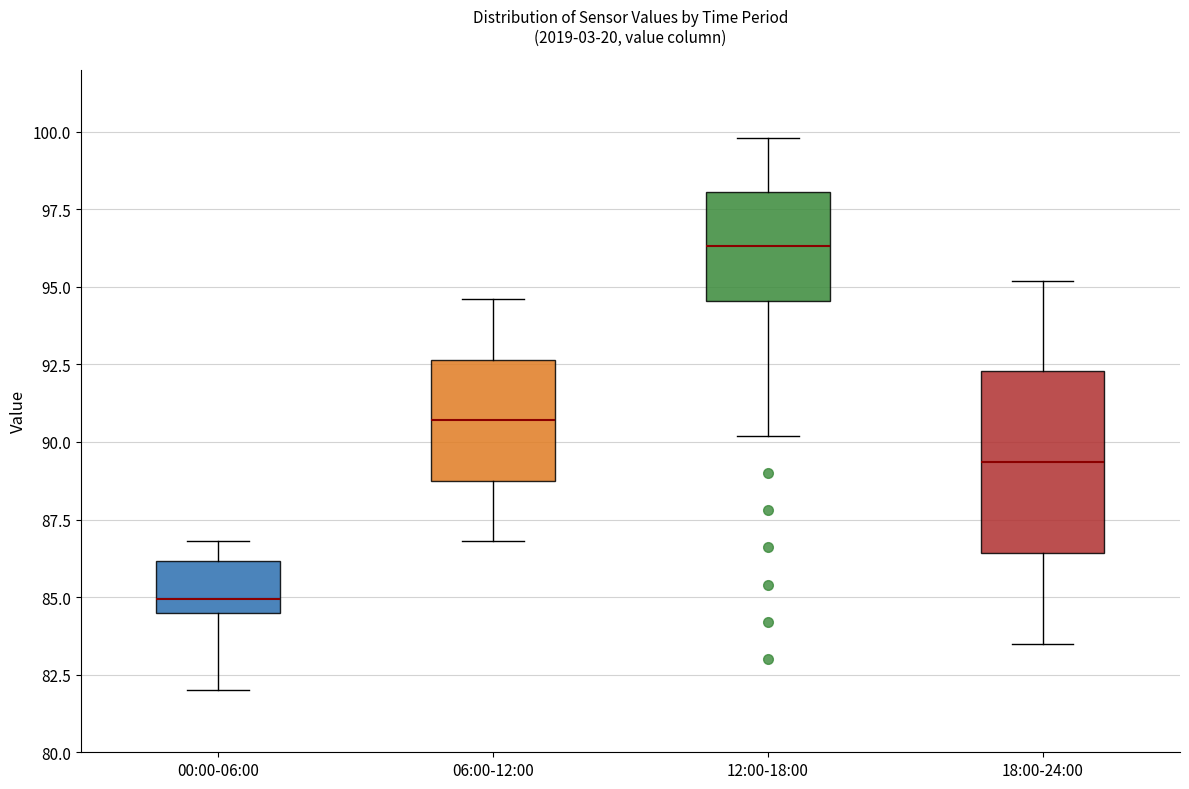

Reading left to right, read every box against the y-axis: the position of its median line, the range the box covers, and the ends of its whiskers. The values are not printed on the chart, so give them approximately, as read against the axis.

00:00-06:00: median 85.0, box 84.5 to 86.0, whiskers 82.0 to 87.0
06:00-12:00: median 90.5, box 89.0 to 92.5, whiskers 87.0 to 94.5
12:00-18:00: median 96.5, box 94.5 to 98.0, whiskers 90.0 to 100.0
18:00-24:00: median 89.5, box 86.5 to 92.5, whiskers 83.5 to 95.0